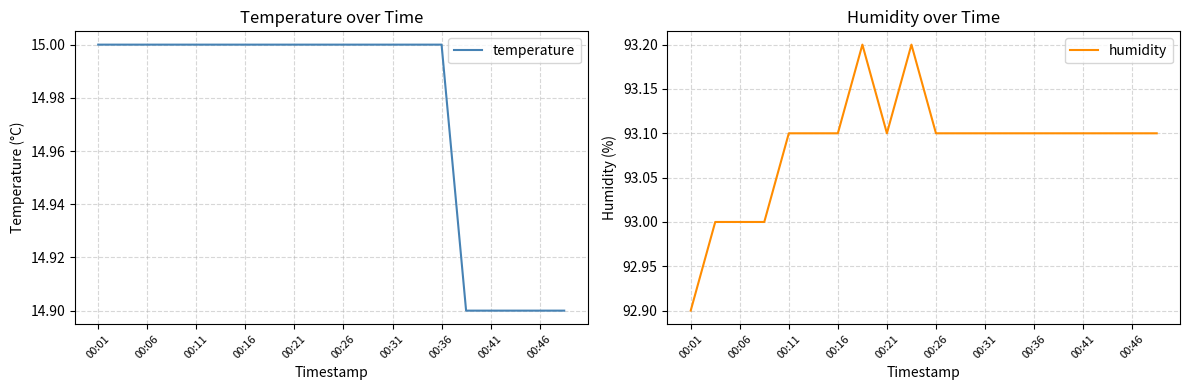

What is the highest value of the temperature series?

15.0